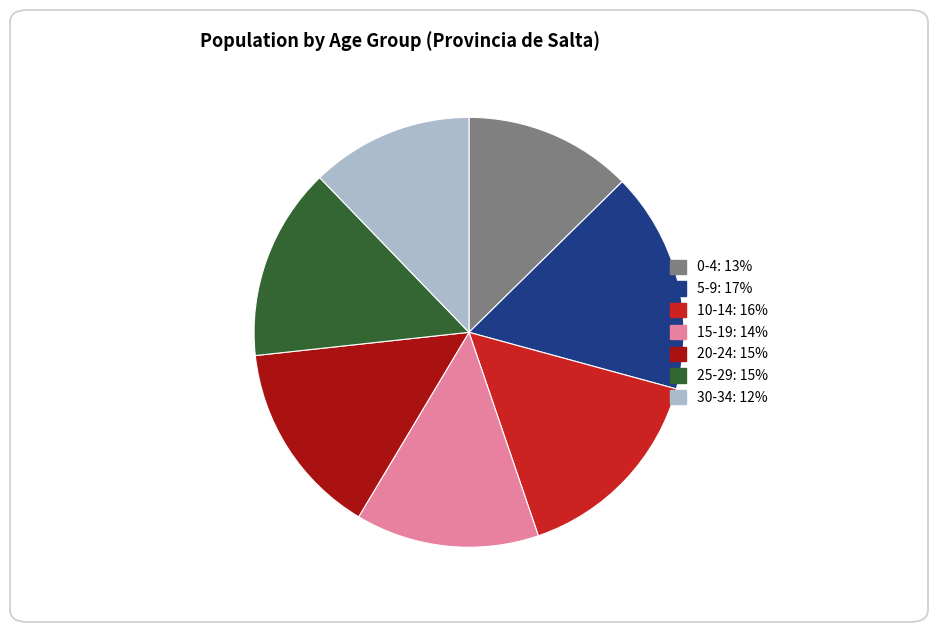

Is 5-9 the majority of the pie?

No